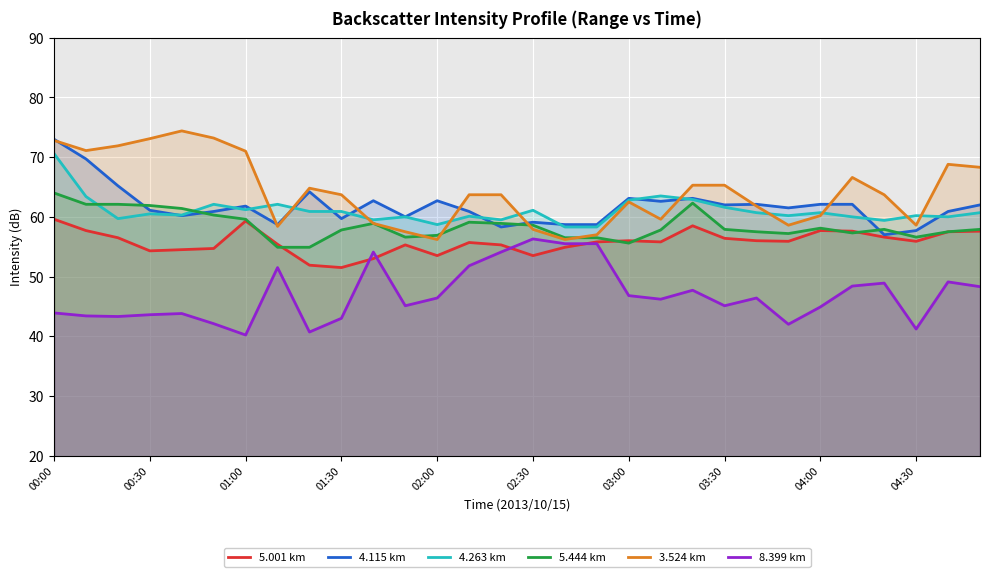

What is the difference between the highest and lowest values at 26?

14.8